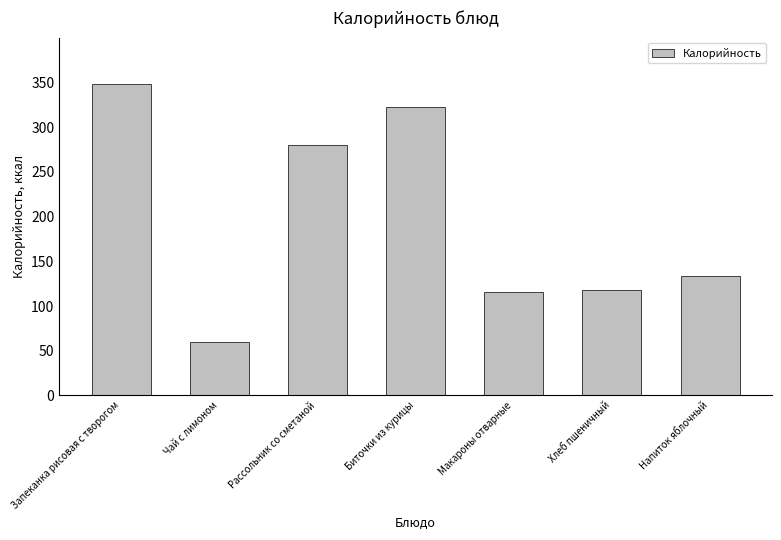

What is the sum of the values at Макароны отварные and Рассольник со сметаной?

394.9